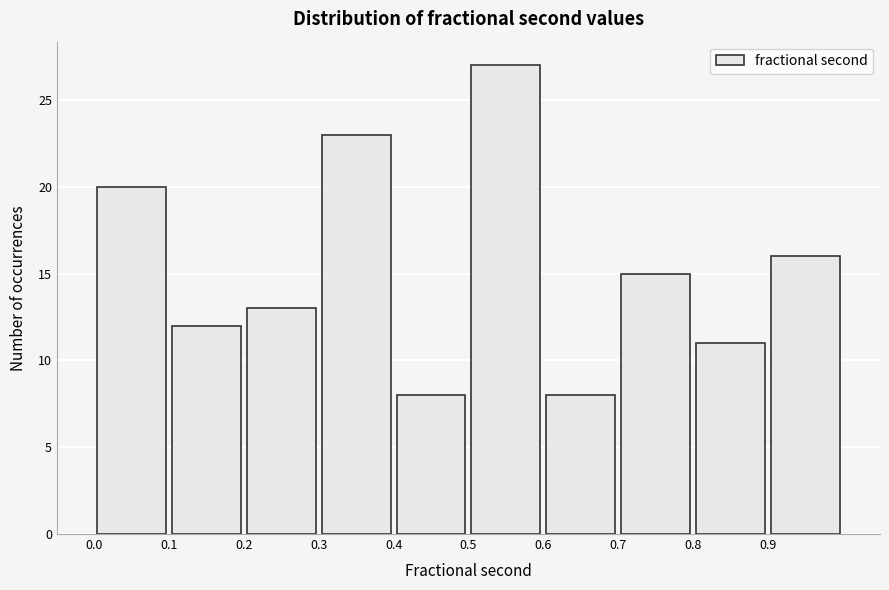

Which range on the x-axis has the tallest bar?

0.5 to 0.6